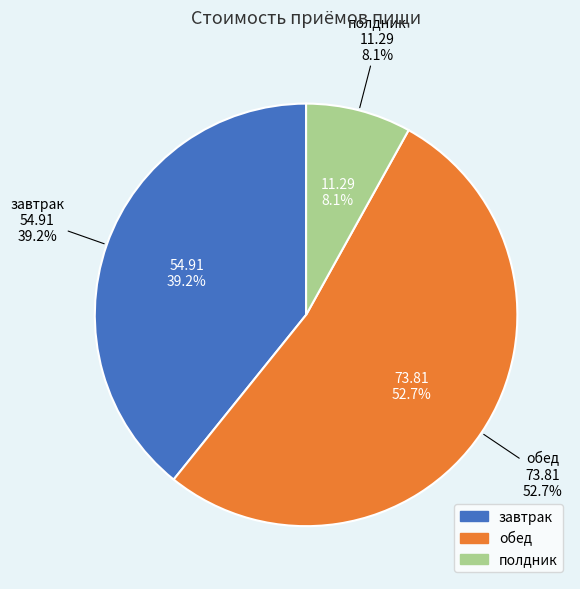

Which slice represents more than half of the pie?

обед